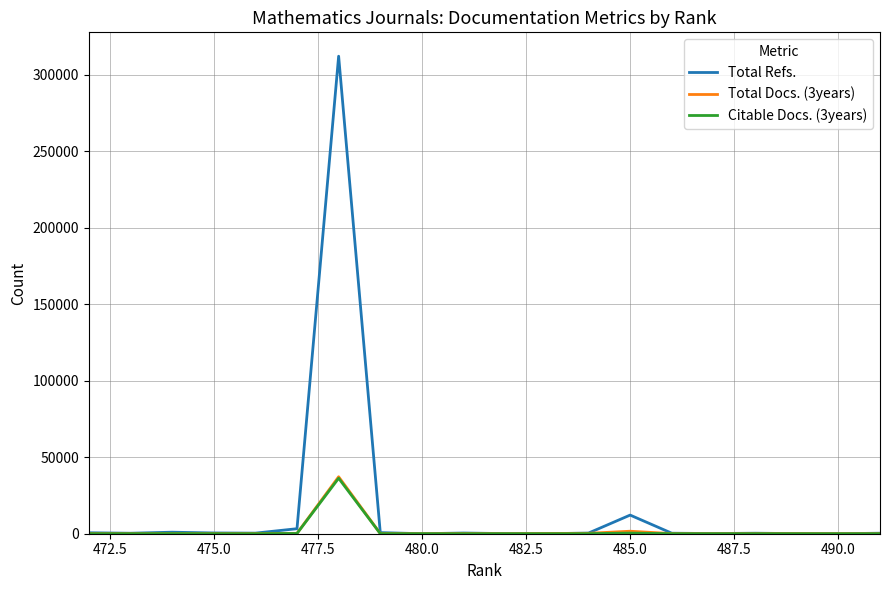

What is the sum of all Total Docs. (3years) values?

40489